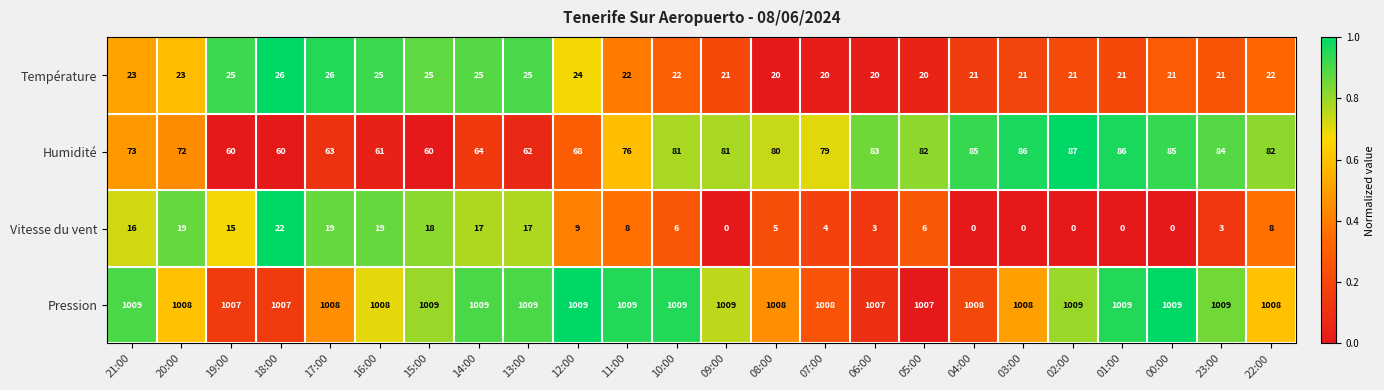

Which series has the largest range (max minus min)?

Humidité